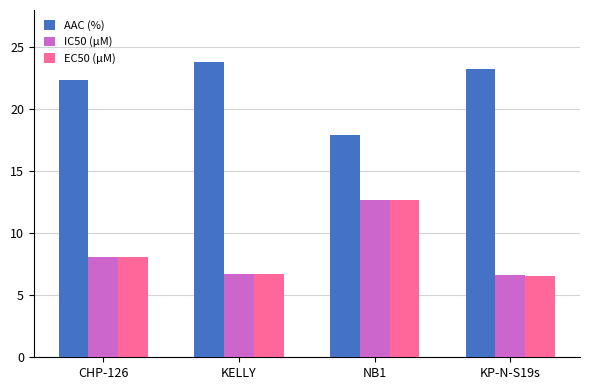

Which category has the highest value in the IC50 (µM) series?

NB1